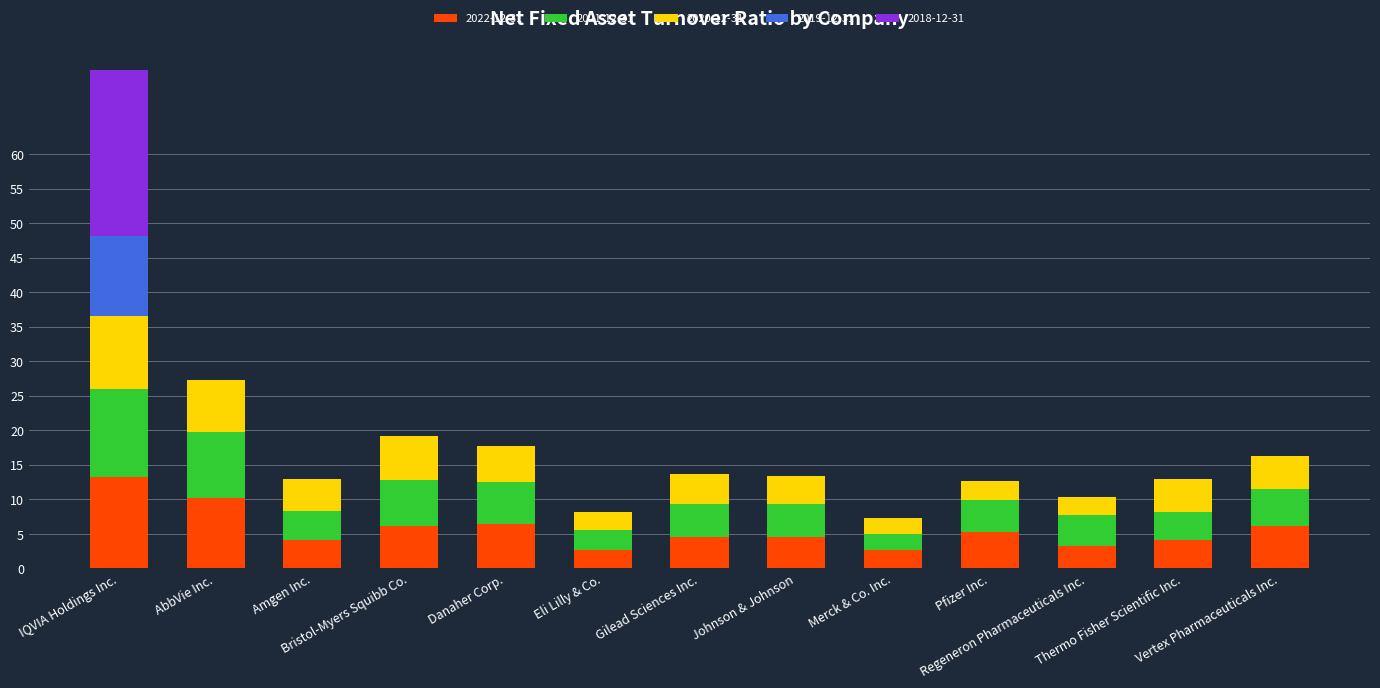

What is the highest value of the 2022-12-31 series?

13.2